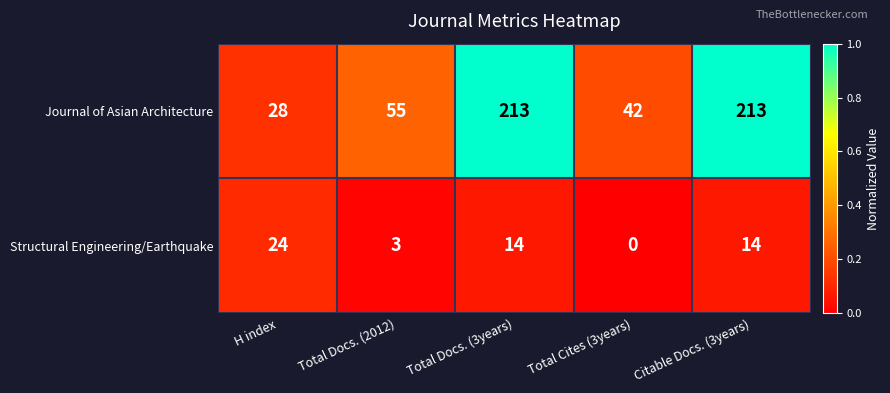

At how many categories does at least one series exceed 0?

5